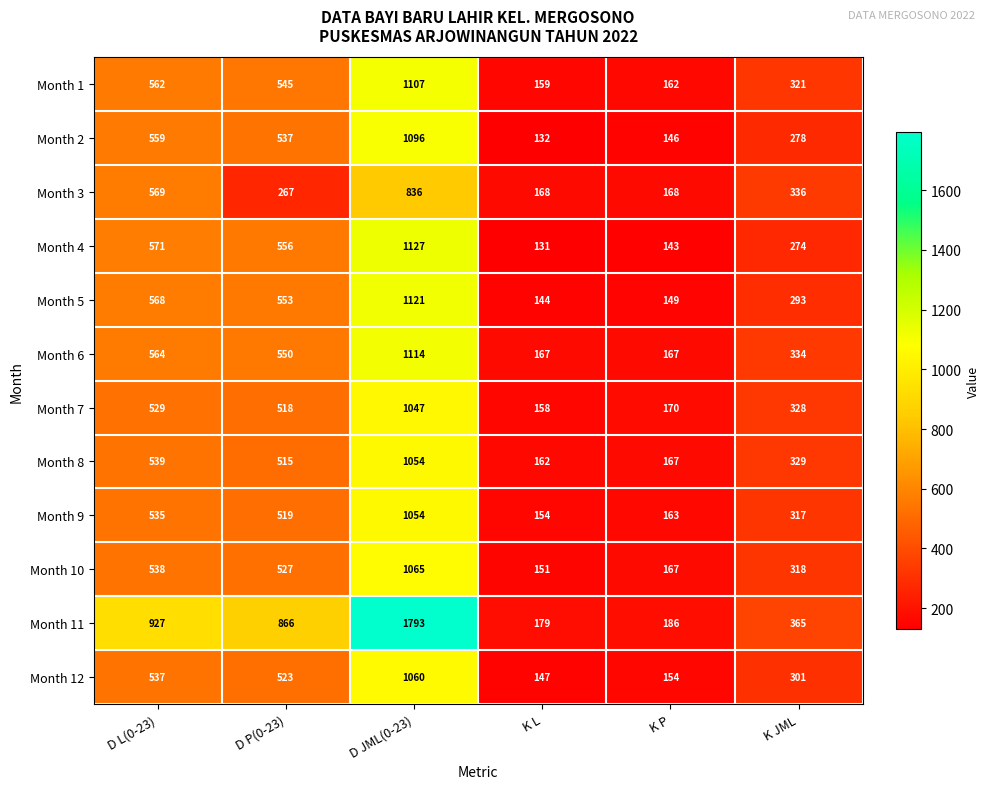

What is the total value across all series at K L?

1852